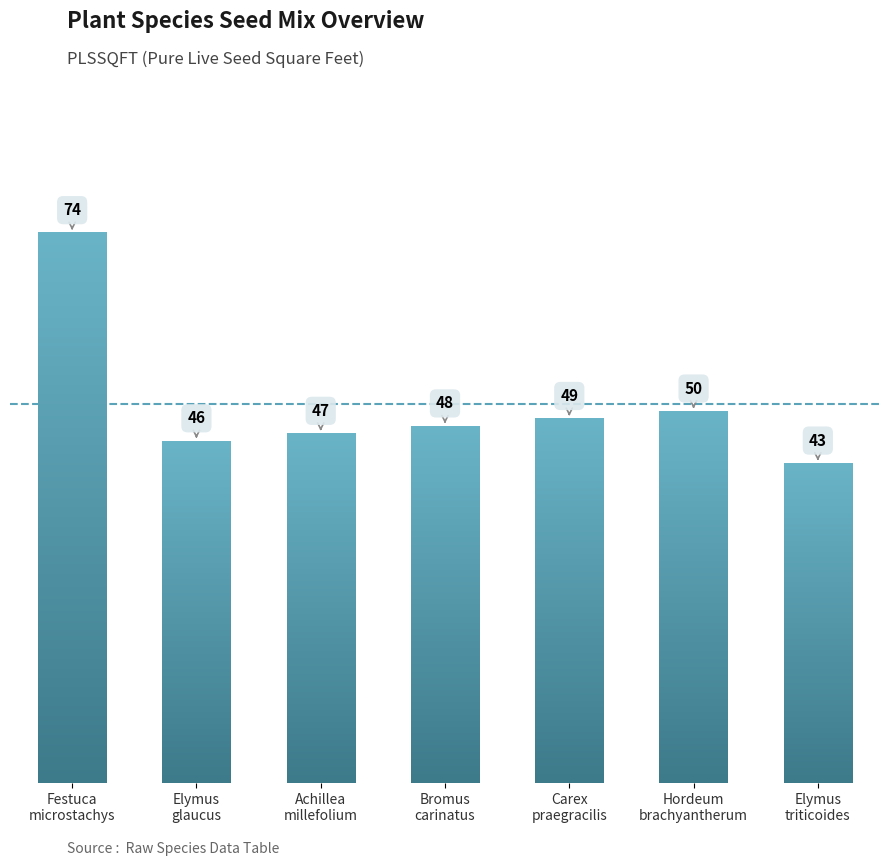

Rank the categories by value from lowest to highest.

Elymus
triticoides, Elymus
glaucus, Achillea
millefolium, Bromus
carinatus, Carex
praegracilis, Hordeum
brachyantherum, Festuca
microstachys